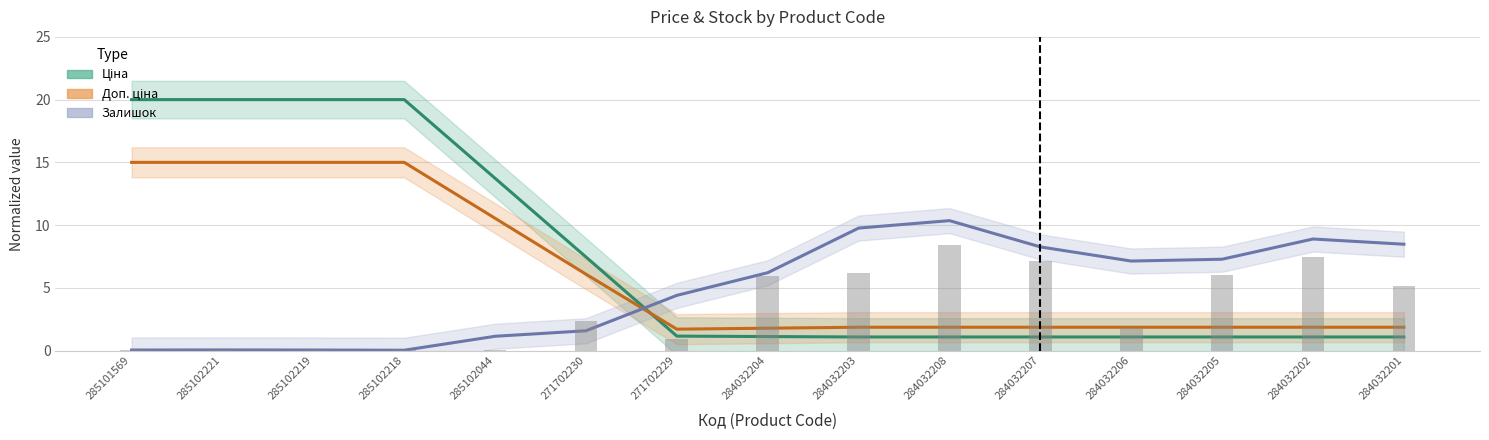

List the series in order of their overall mean, highest first.

Ціна, Доп. ціна, Залишок